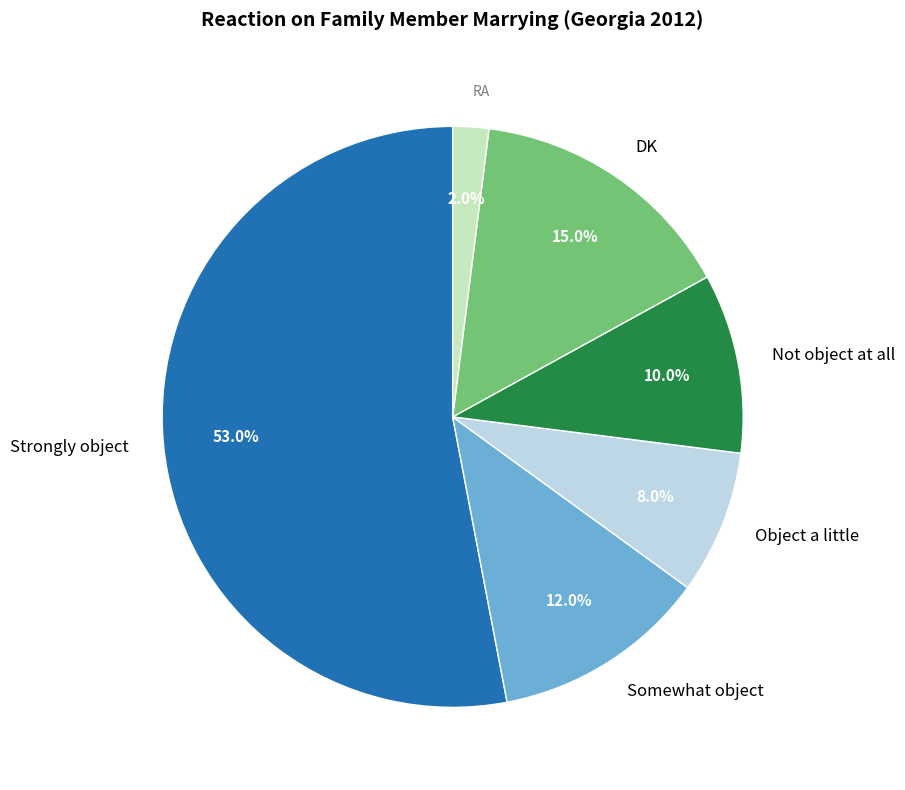

True or false: DK accounts for 15% of the total.

True